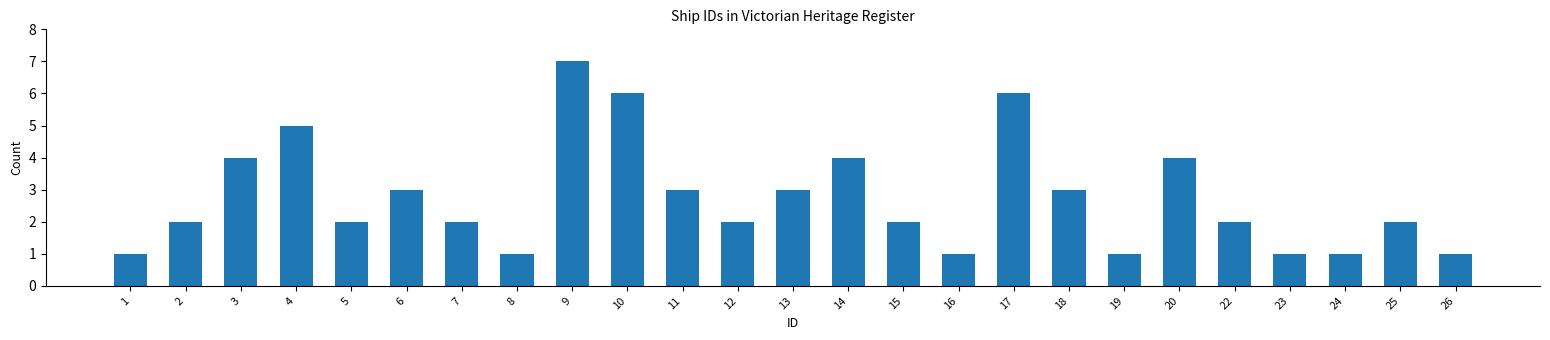

Reading left to right, list all the values displayed in this chart.

1	2	4	5	2	3	2	1	7	6	3	2	3	4	2	1	6	3	1	4	2	1	1	2	1